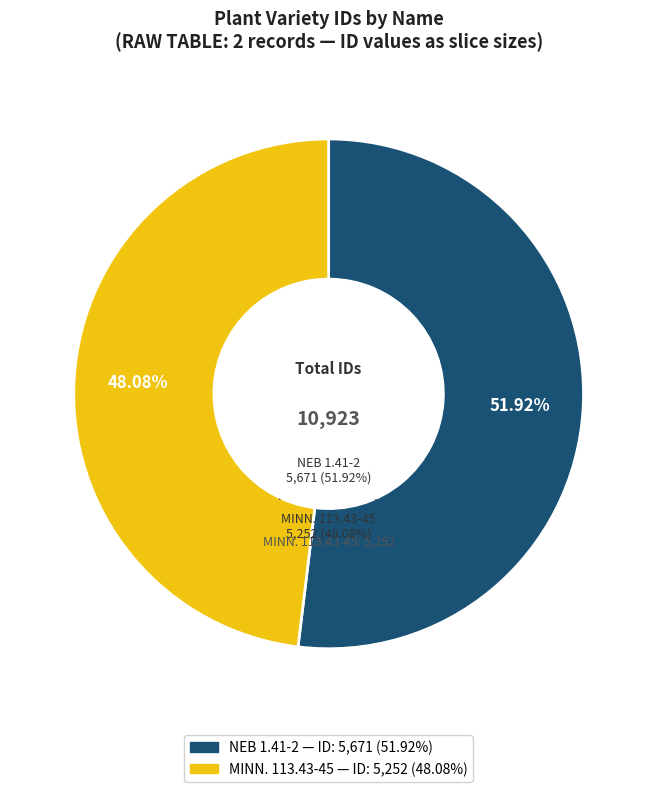

What percentage is the NEB 1.41-2 slice, to the nearest percent?

52%